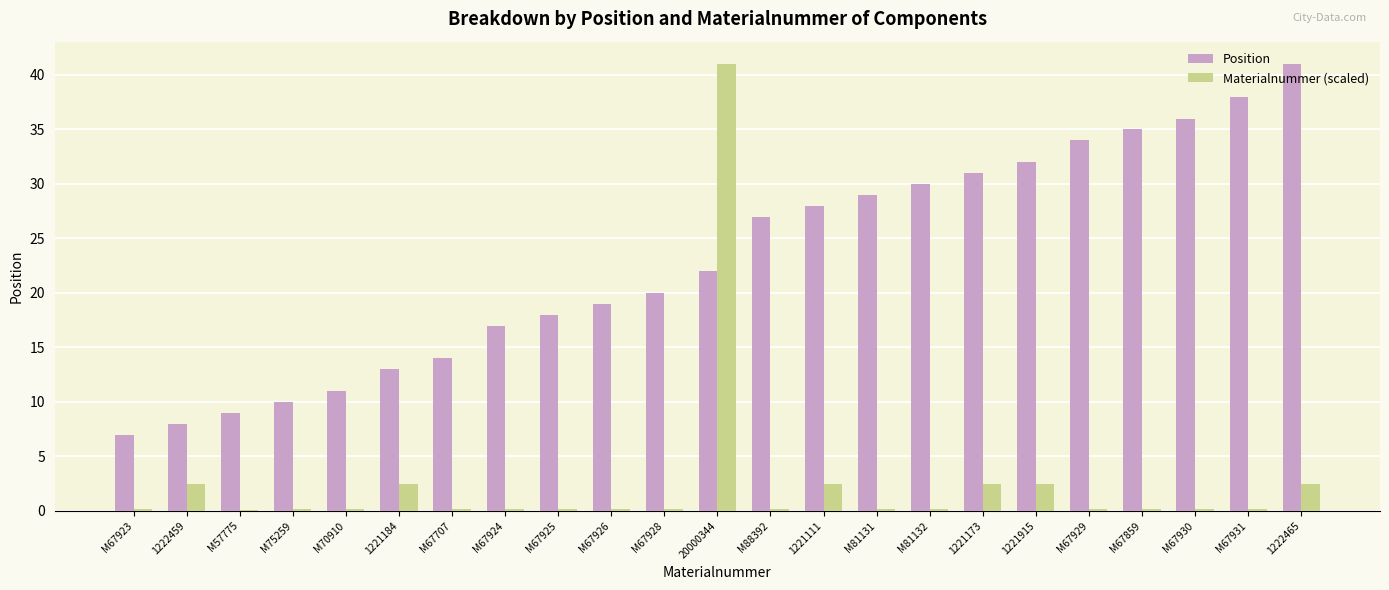

At which label does Materialnummer (scaled) reach its peak?

20000344